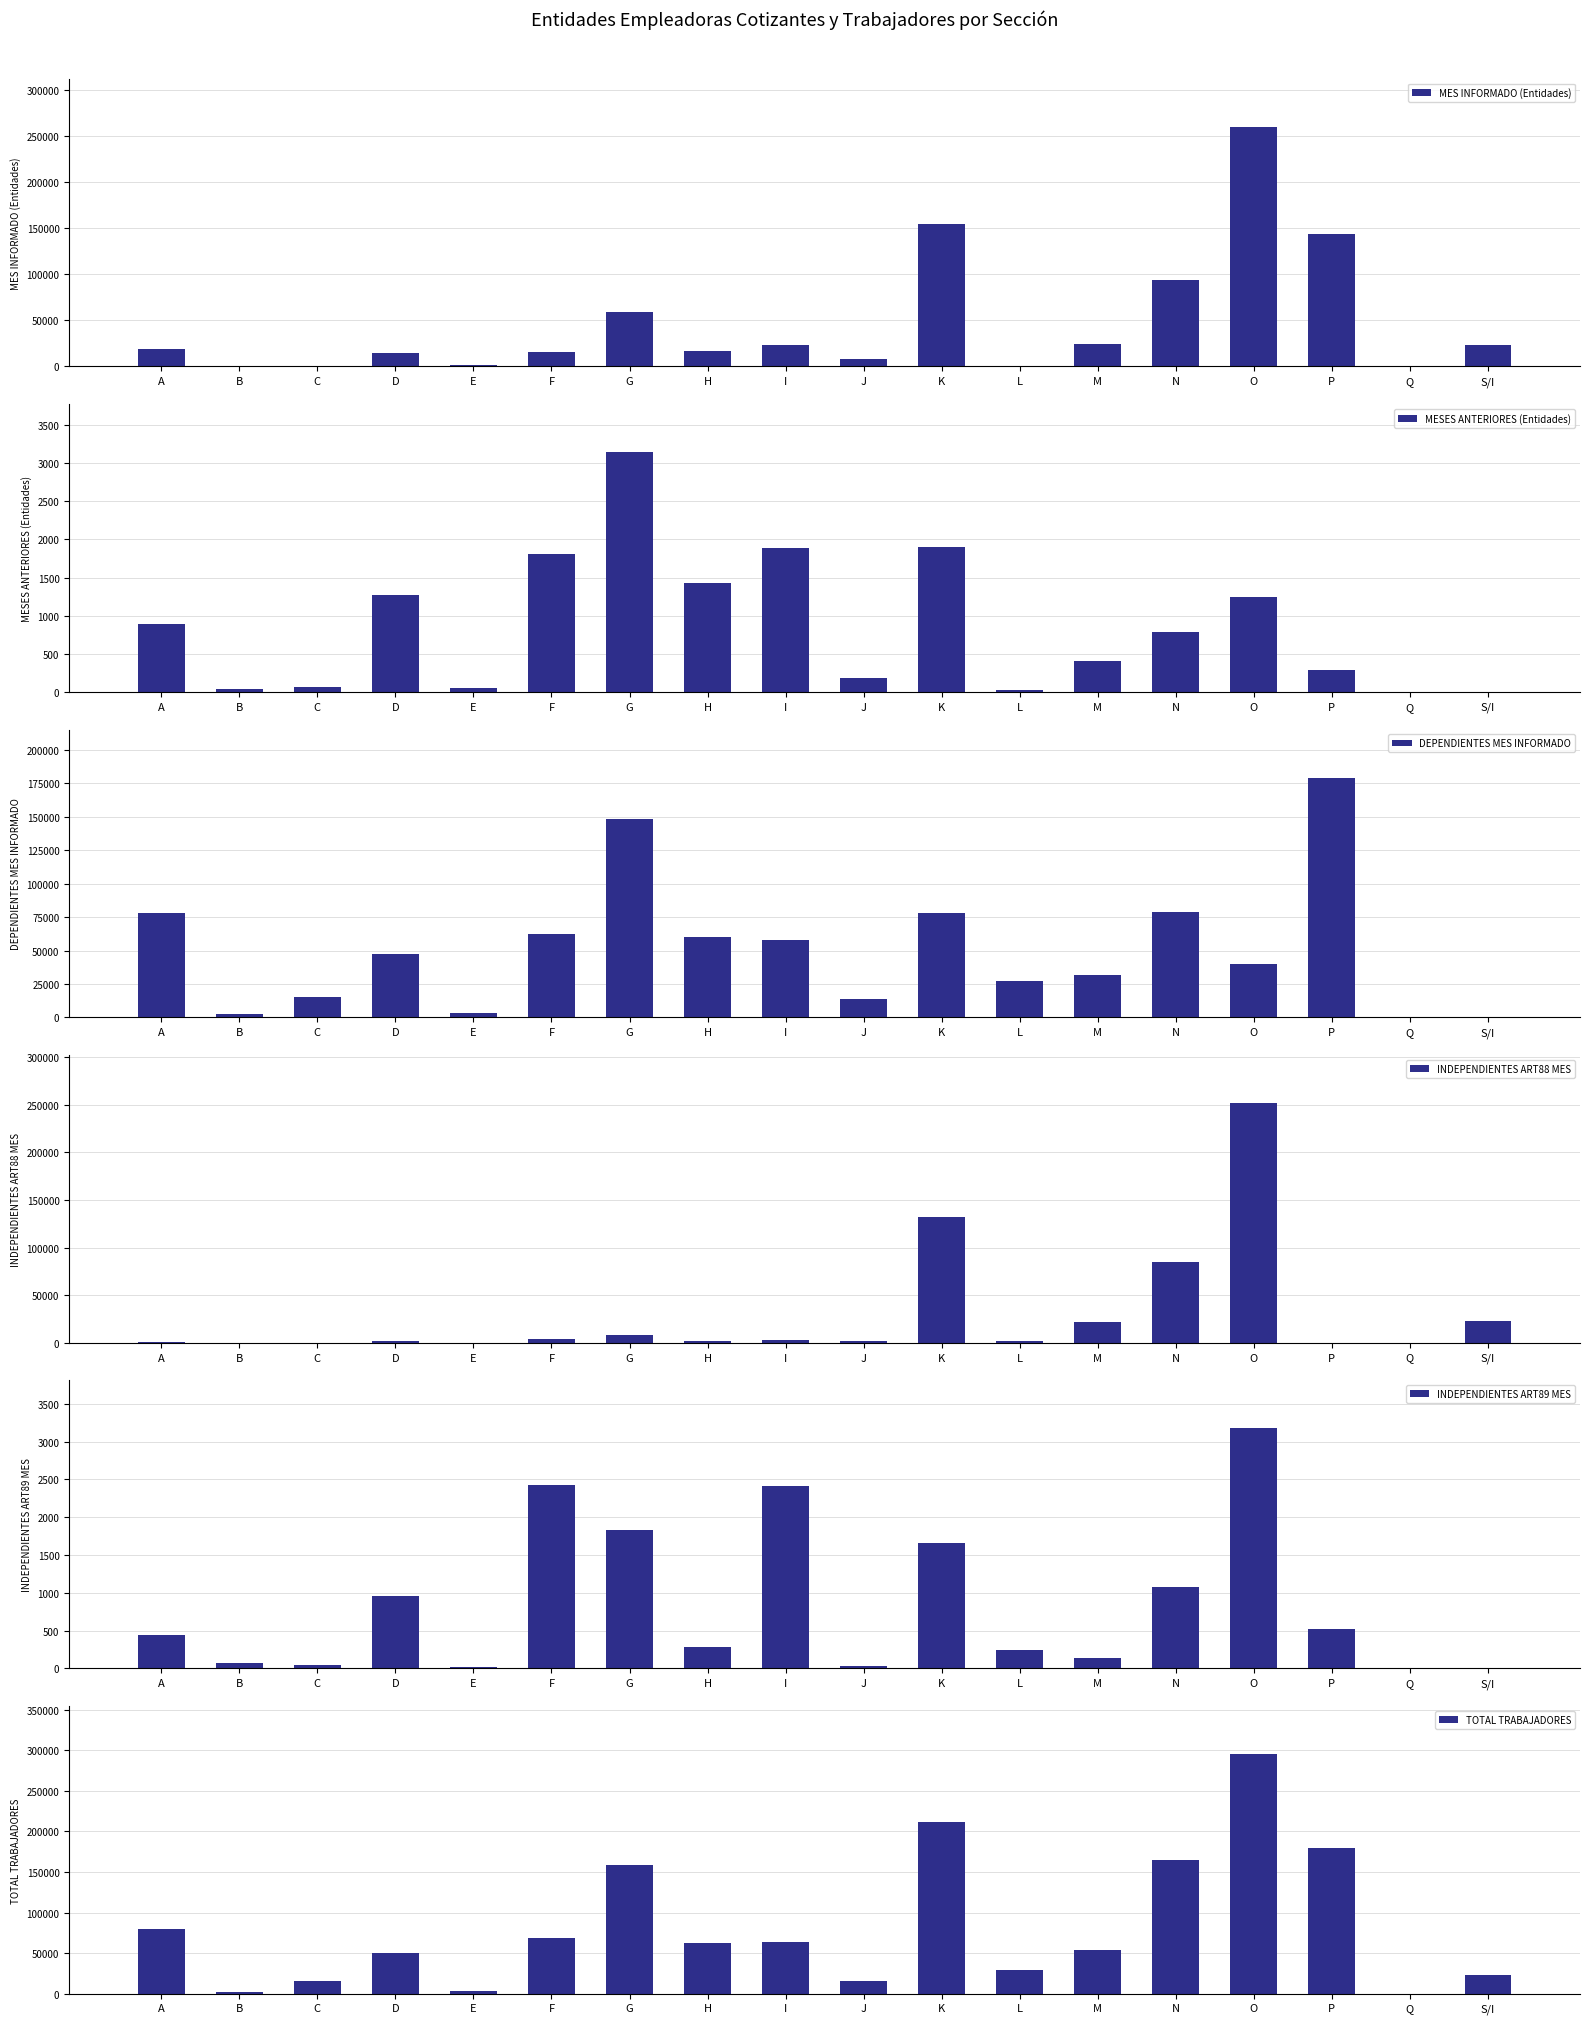

Reading left to right, transcribe all the data shown in this chart.

MES INFORMADO (Entidades): 18992	638	672	14975	1614	15749	58975	17086	23624	8429	154449	253	23940	93517	260186	143970	5	22955
MESES ANTERIORES (Entidades): 887	40	65	1266	53	1805	3146	1429	1884	179	1906	29	407	791	1249	285	0	0
DEPENDIENTES MES INFORMADO: 77976	2508	15378	47526	3631	62077	148483	60330	58056	13792	78124	26893	31754	78815	40314	179395	6	0
INDEPENDIENTES ART88 MES: 1419	90	71	2057	34	3624	8434	2100	2970	2323	132317	1858	21596	85206	251838	182	1	22955
INDEPENDIENTES ART89 MES: 435	70	49	959	13	2424	1828	288	2408	36	1662	238	140	1077	3175	519	1	0
TOTAL TRABAJADORES: 79830	2668	15498	50542	3678	68125	158745	62718	63434	16151	212103	28989	53490	165098	295327	180096	8	22955